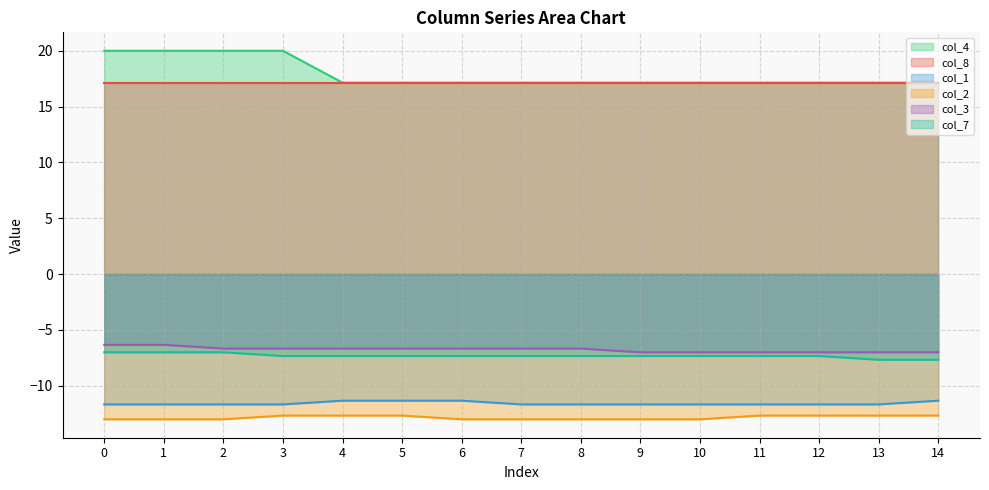

What is the difference between the col_1 values at 0 and 5?

0.3